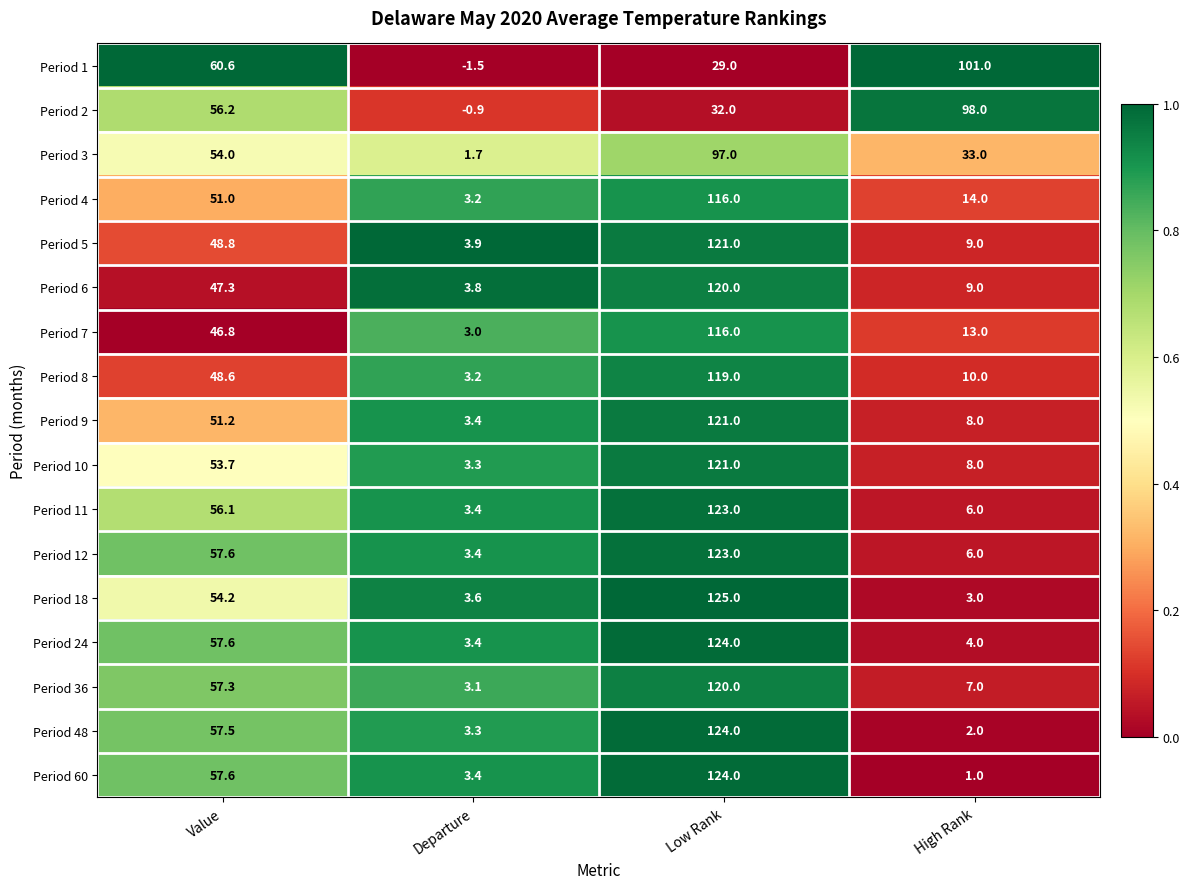

Where is Period 8 nearest to the value 61?

Value